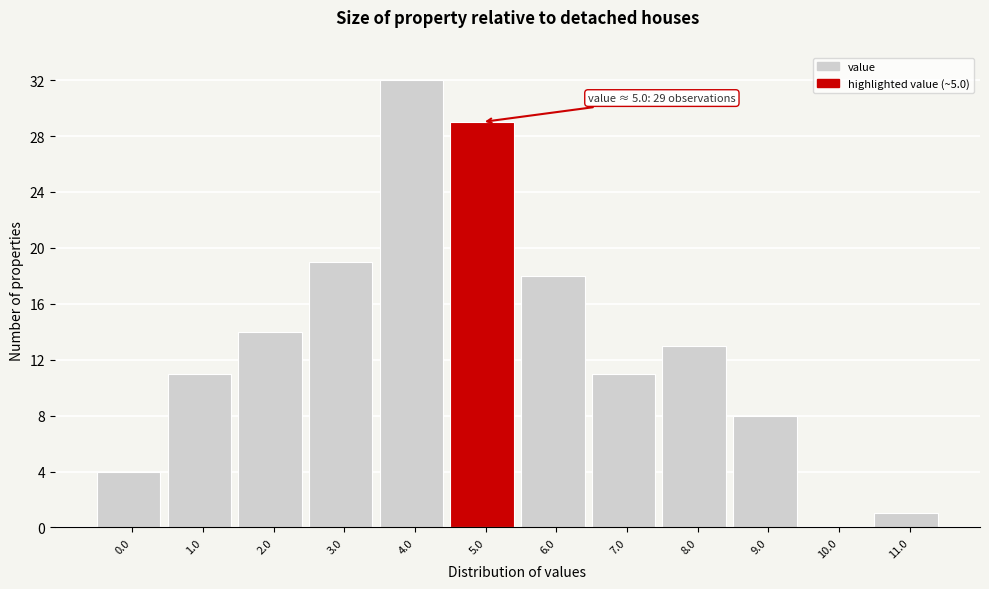

Reading left to right, list all the values displayed in this chart.

0.0=4	1.0=11	2.0=14	3.0=19	4.0=32	5.0=29	6.0=18	7.0=11	8.0=13	9.0=8	10.0=0	11.0=1